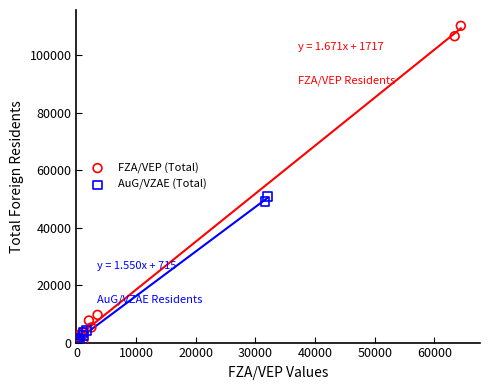

Which series has the largest Y range (max minus min)?

FZA/VEP (Total)